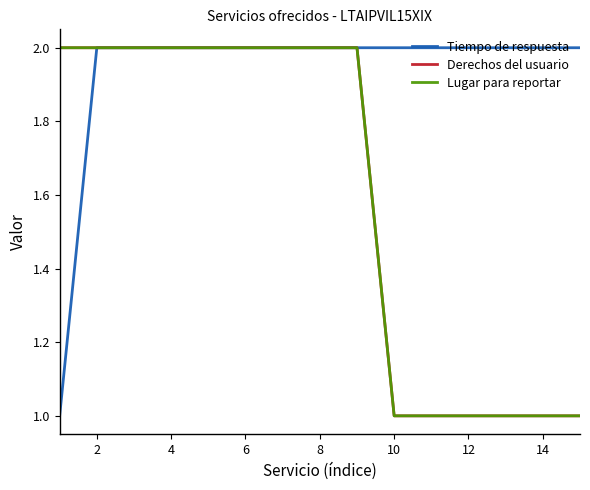

Is this an area chart (filled region under the line)?

No